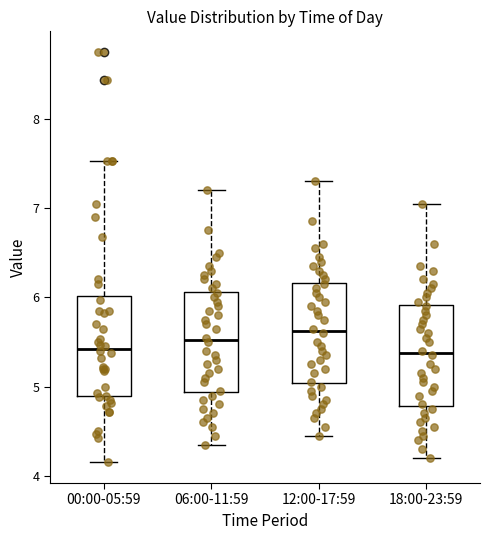

Reading left to right, transcribe this box plot: for each box, give where its median line is, the range the box spans, and where its two whiskers end, as read against the y-axis. The values are not printed on the chart, so give them approximately, as read against the axis.

00:00-05:59: median 5.4, box 4.9 to 6.0, whiskers 4.2 to 7.5
06:00-11:59: median 5.5, box 4.9 to 6.1, whiskers 4.4 to 7.2
12:00-17:59: median 5.6, box 5.0 to 6.2, whiskers 4.5 to 7.3
18:00-23:59: median 5.4, box 4.8 to 5.9, whiskers 4.2 to 7.1